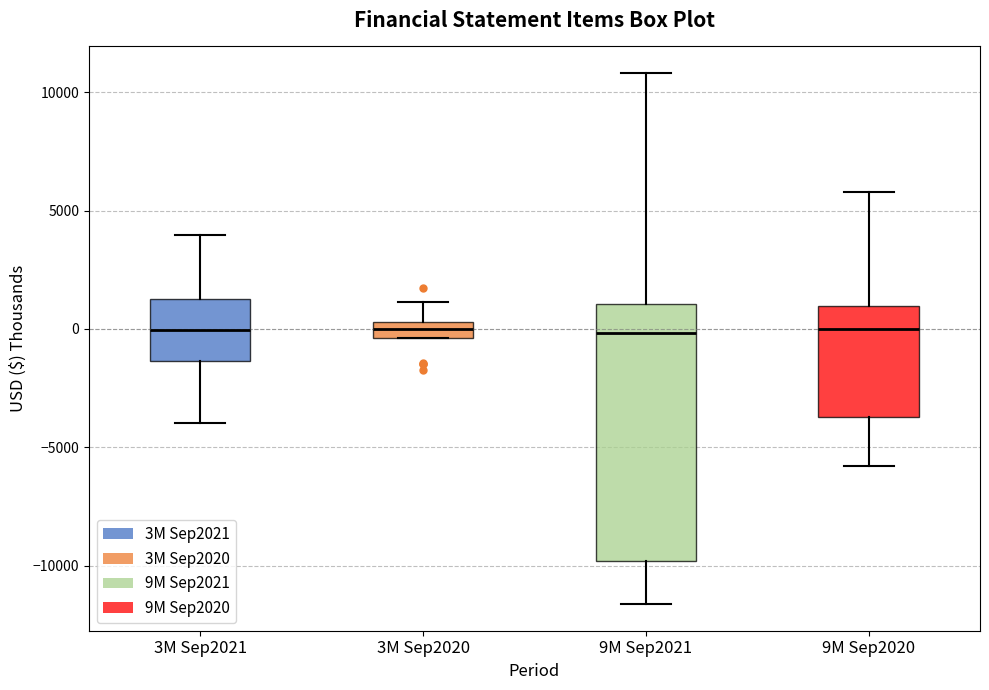

Comparing the boxes themselves (not the whiskers), which one is the tallest?

9M Sep2021